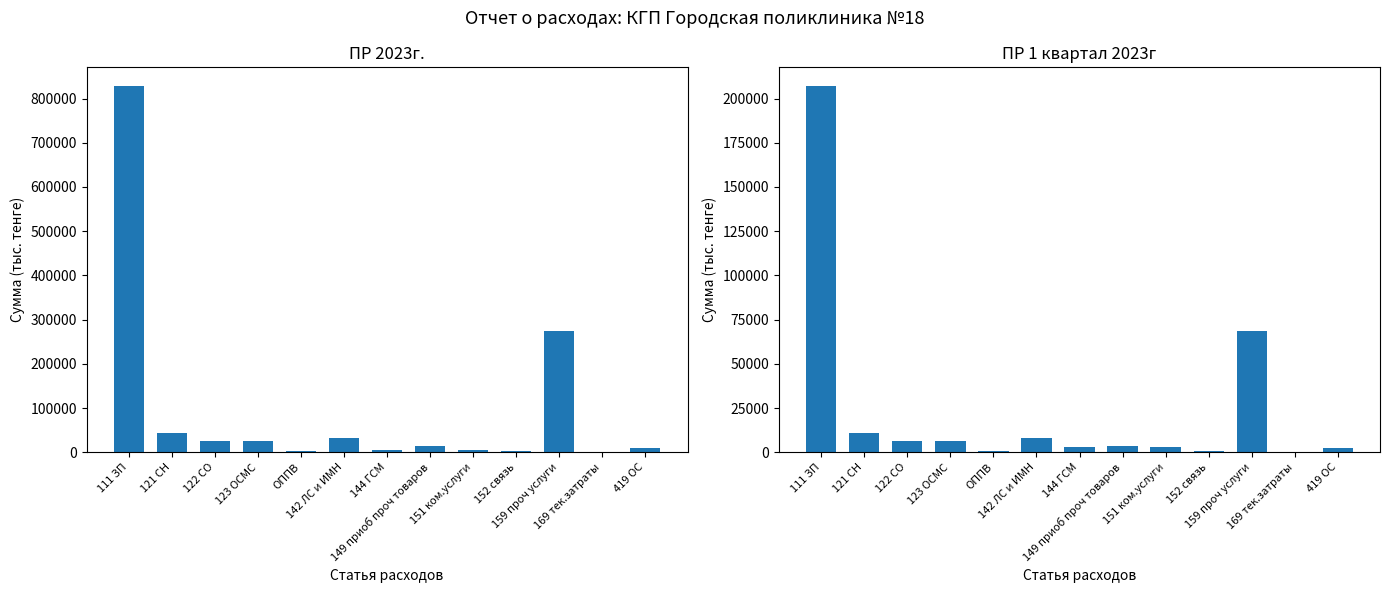

Is the value of ПР 2023г. at 169 тек.затраты greater than the value of ПР 1 квартал 2023г at 149 приоб проч товаров?

No